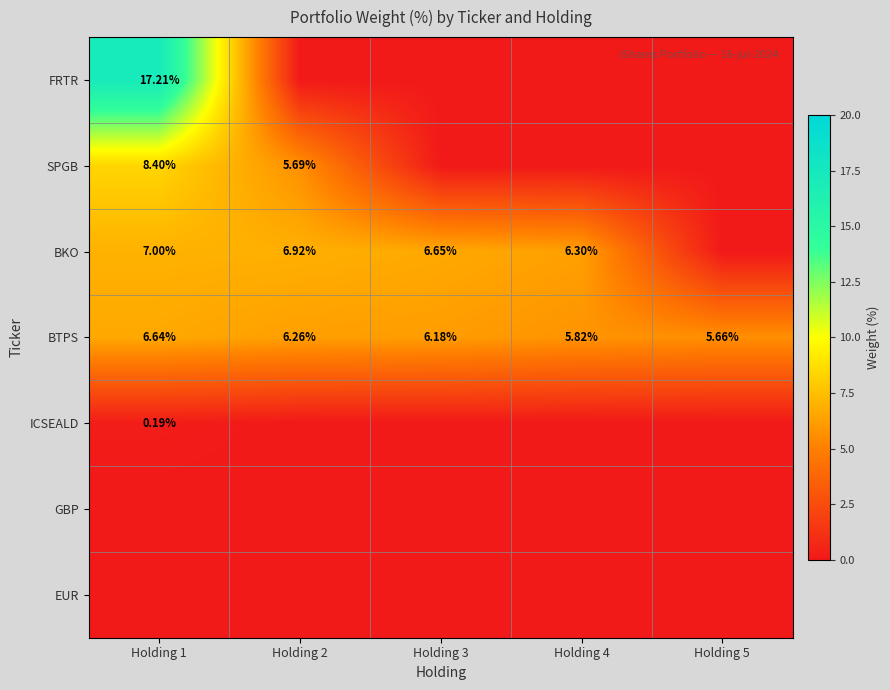

Count the number of categories in the chart.

5